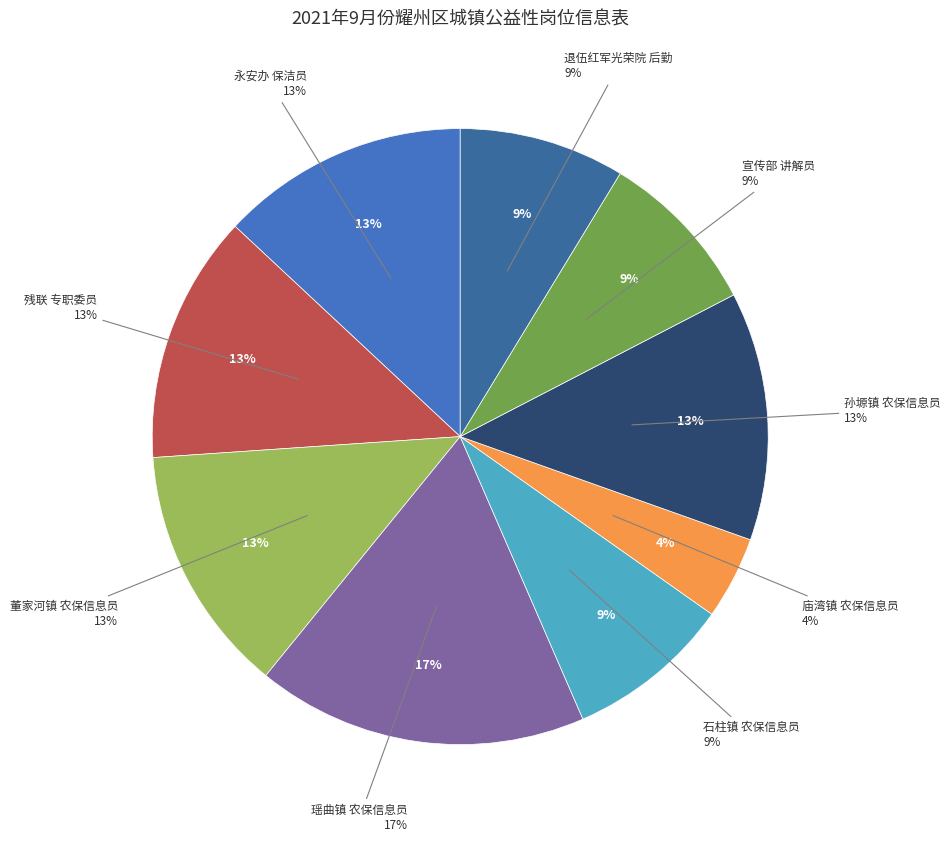

To the nearest percent, what is the difference between the largest and smallest slice percentages?

13%